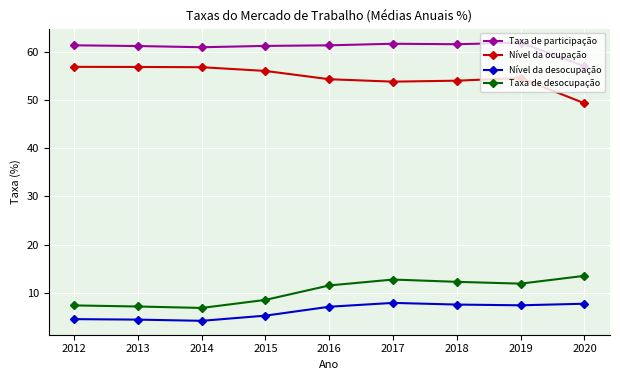

In Nível da desocupação, how many points are higher than both neighbors (excluding endpoints)?

1